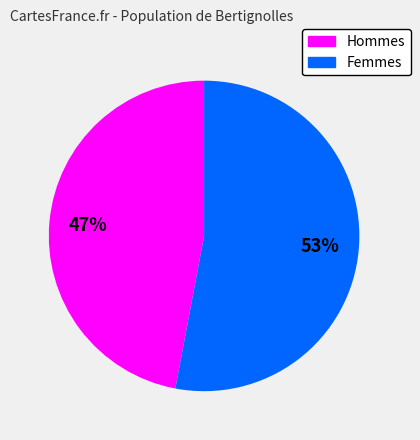

How many segments does this pie chart have?

2